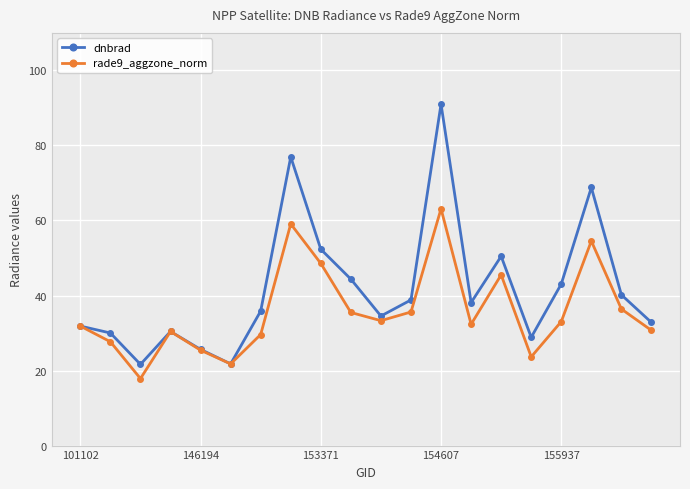

What is the maximum value for dnbrad?

91.0